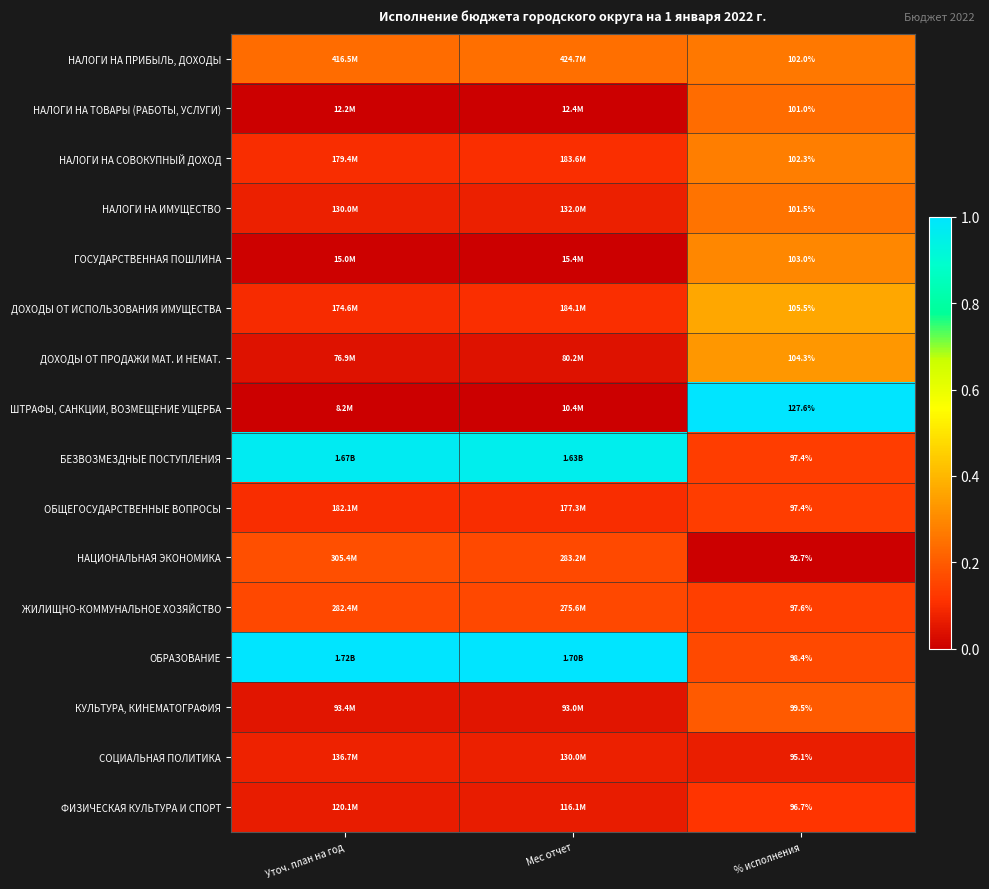

Which label corresponds to the largest value in the chart?

% исполнения